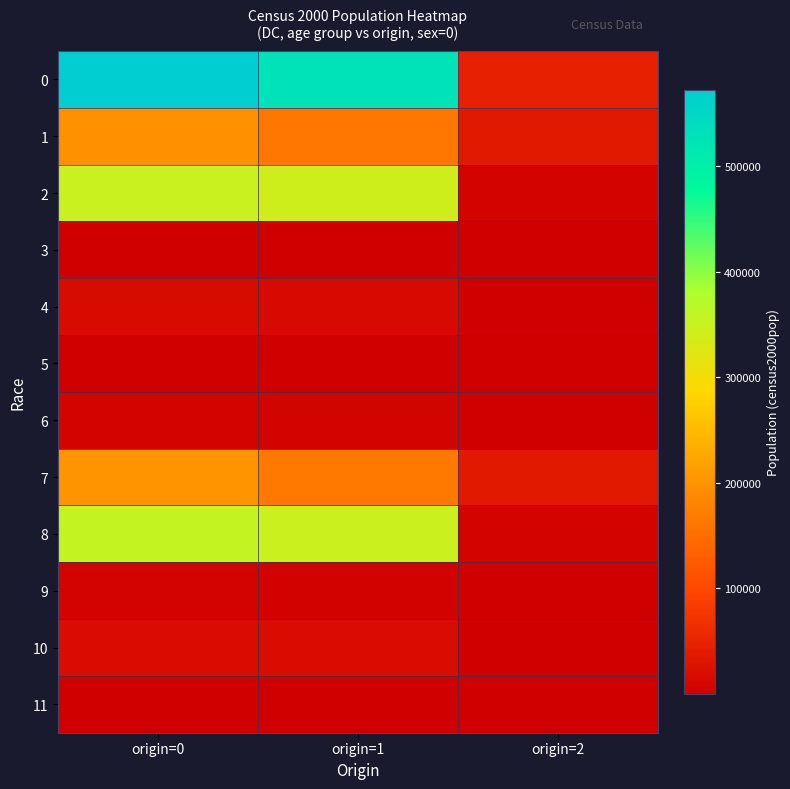

Between origin=1 and origin=0, which is larger?

origin=0